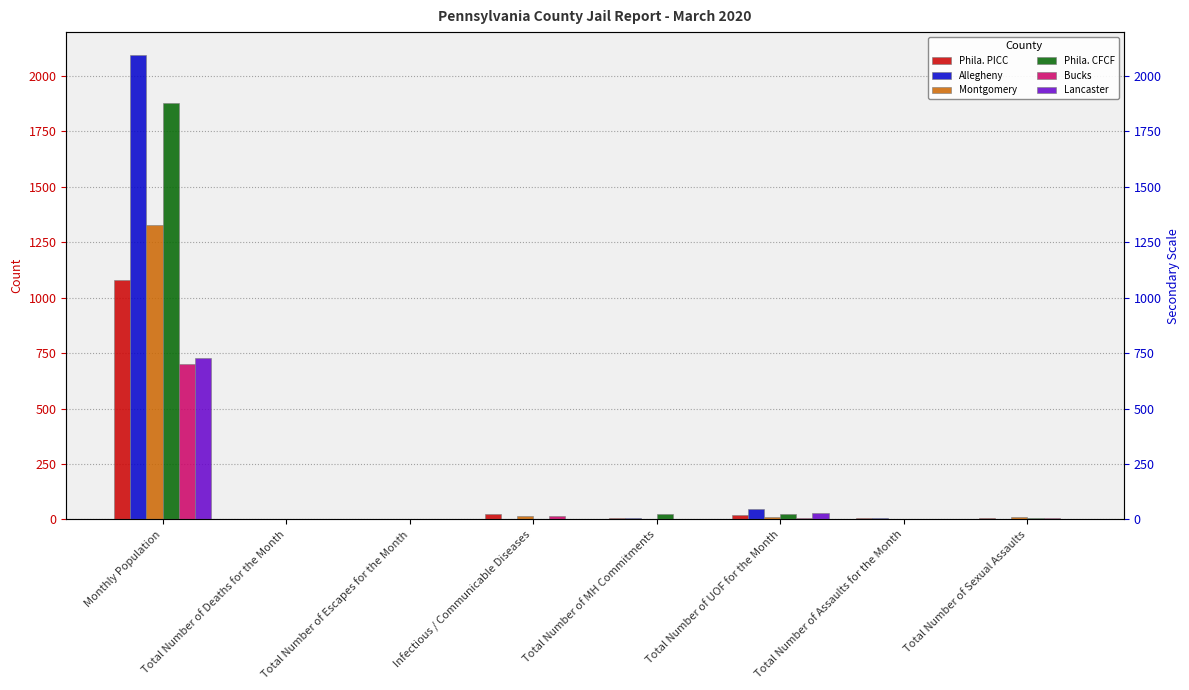

Reading right to left, transcribe all the data shown in this chart.

Phila. PICC: Total Number of Sexual Assaults=5	Total Number of Assaults for the Month=8	Total Number of UOF for the Month=22	Total Number of MH Commitments=8	Infectious / Communicable Diseases=24	Total Number of Escapes for the Month=0	Total Number of Deaths for the Month=4	Monthly Population=1082
Allegheny: Total Number of Sexual Assaults=3	Total Number of Assaults for the Month=8	Total Number of UOF for the Month=46	Total Number of MH Commitments=7	Infectious / Communicable Diseases=0	Total Number of Escapes for the Month=0	Total Number of Deaths for the Month=0	Monthly Population=2093
Montgomery: Total Number of Sexual Assaults=10	Total Number of Assaults for the Month=1	Total Number of UOF for the Month=11	Total Number of MH Commitments=2	Infectious / Communicable Diseases=15	Total Number of Escapes for the Month=0	Total Number of Deaths for the Month=0	Monthly Population=1330
Phila. CFCF: Total Number of Sexual Assaults=6	Total Number of Assaults for the Month=1	Total Number of UOF for the Month=25	Total Number of MH Commitments=23	Infectious / Communicable Diseases=0	Total Number of Escapes for the Month=0	Total Number of Deaths for the Month=1	Monthly Population=1876
Bucks: Total Number of Sexual Assaults=6	Total Number of Assaults for the Month=0	Total Number of UOF for the Month=8	Total Number of MH Commitments=0	Infectious / Communicable Diseases=14	Total Number of Escapes for the Month=0	Total Number of Deaths for the Month=0	Monthly Population=699
Lancaster: Total Number of Sexual Assaults=1	Total Number of Assaults for the Month=1	Total Number of UOF for the Month=30	Total Number of MH Commitments=2	Infectious / Communicable Diseases=3	Total Number of Escapes for the Month=0	Total Number of Deaths for the Month=0	Monthly Population=729